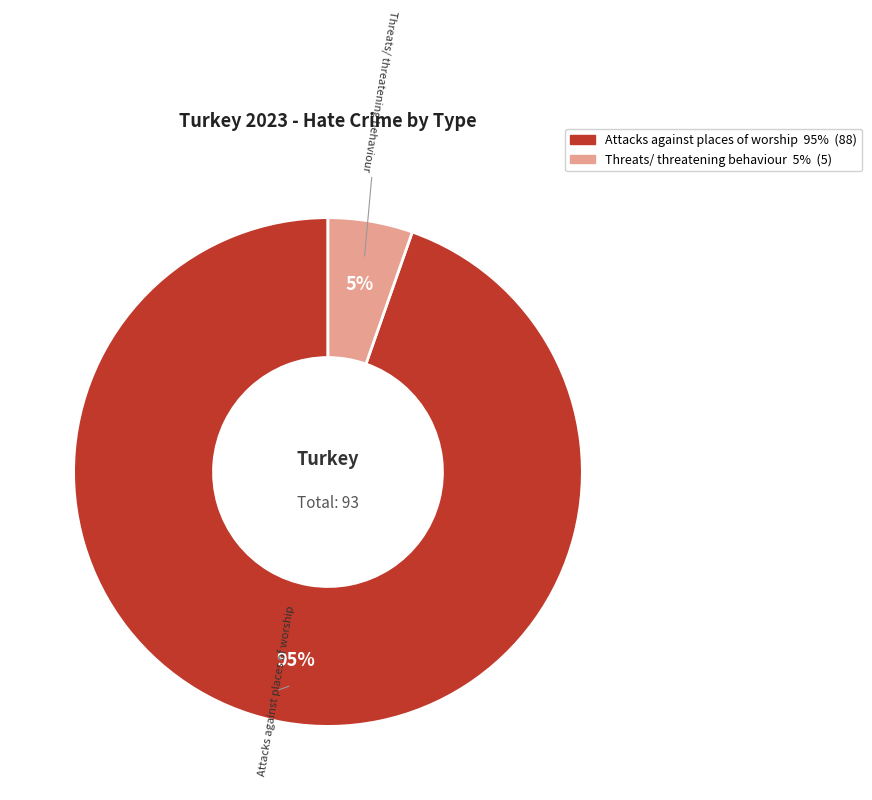

Which category has the biggest portion of the pie?

Attacks against places of worship